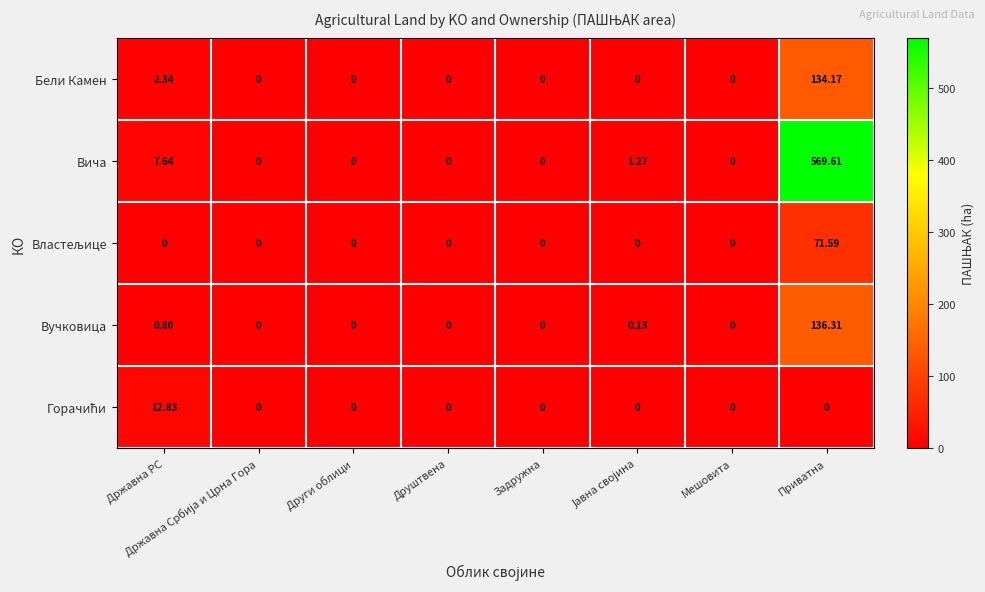

Count the number of categories in the chart.

8